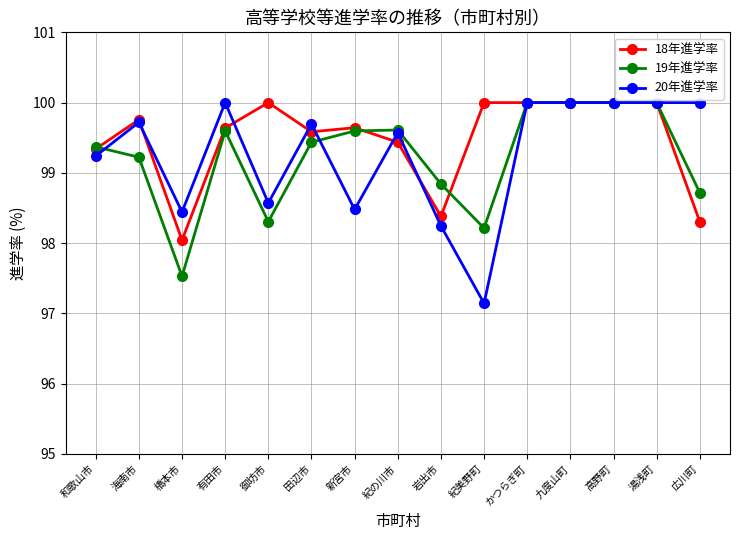

Does the chart display data point markers on the line(s)?

Yes